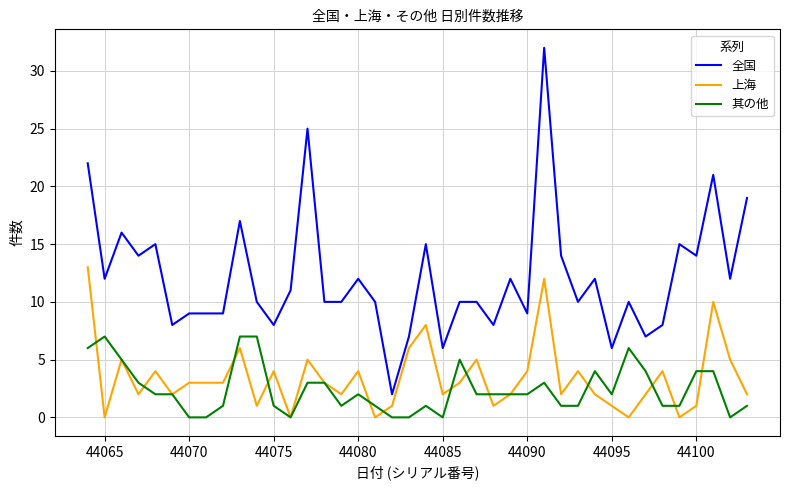

Rank the series by their maximum value, from lowest to highest.

其の他, 上海, 全国